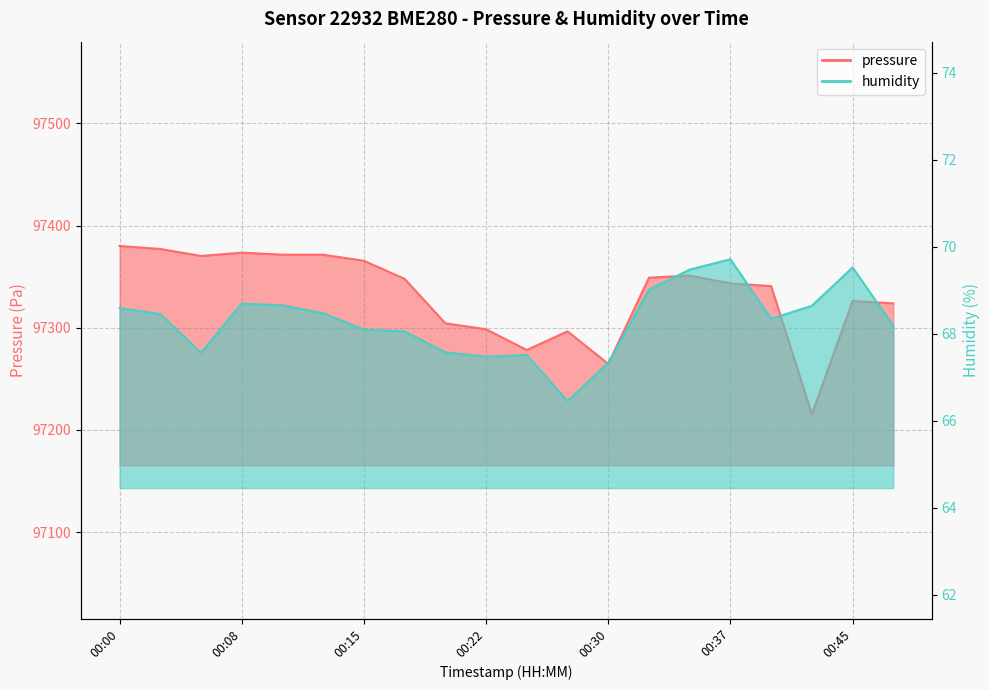

The value of humidity at 00:20 is 27.1. True or false?

False